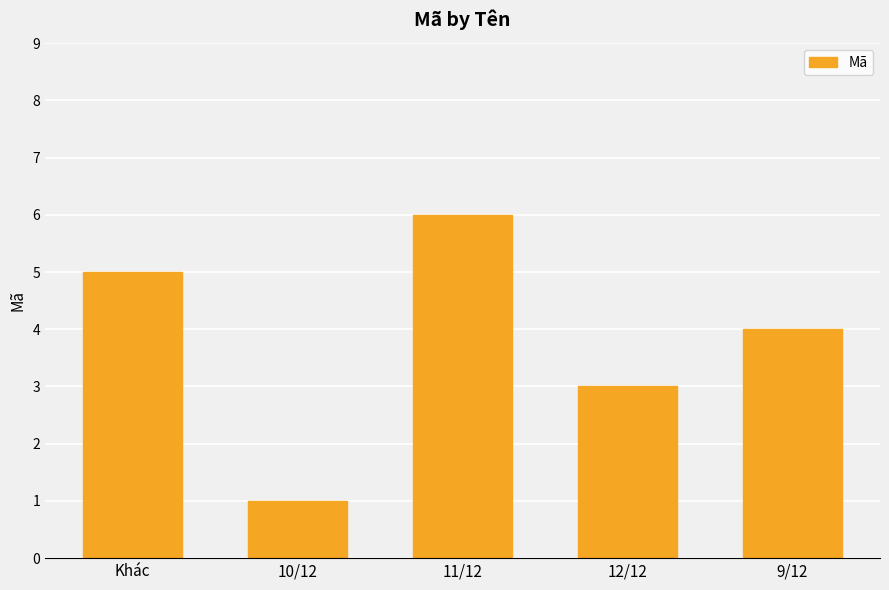

How many data points are less than 4?

2